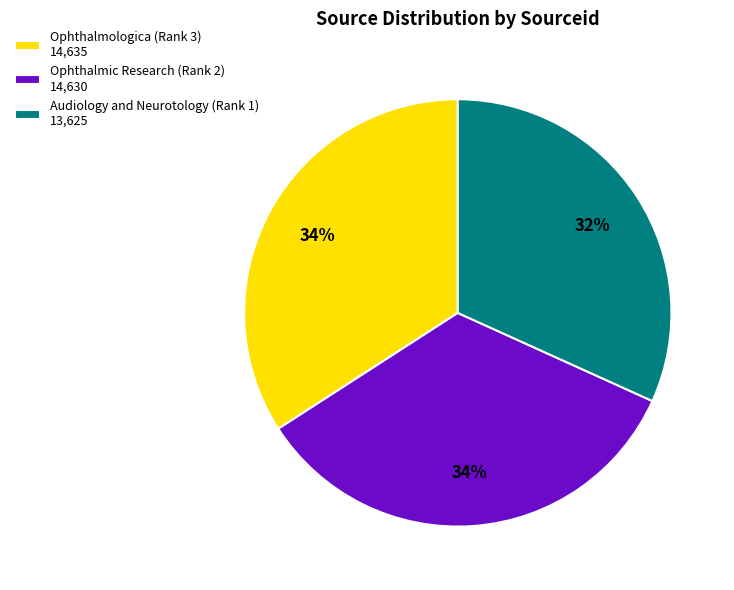

How many segments does this pie chart have?

3